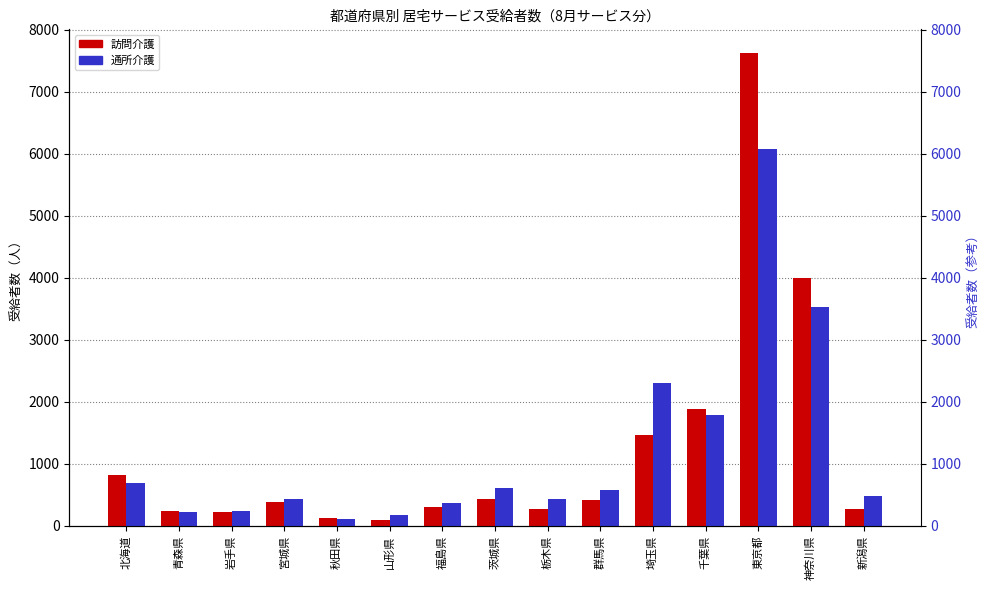

What is the difference between the maximum and minimum values in the 訪問介護 series?

7532